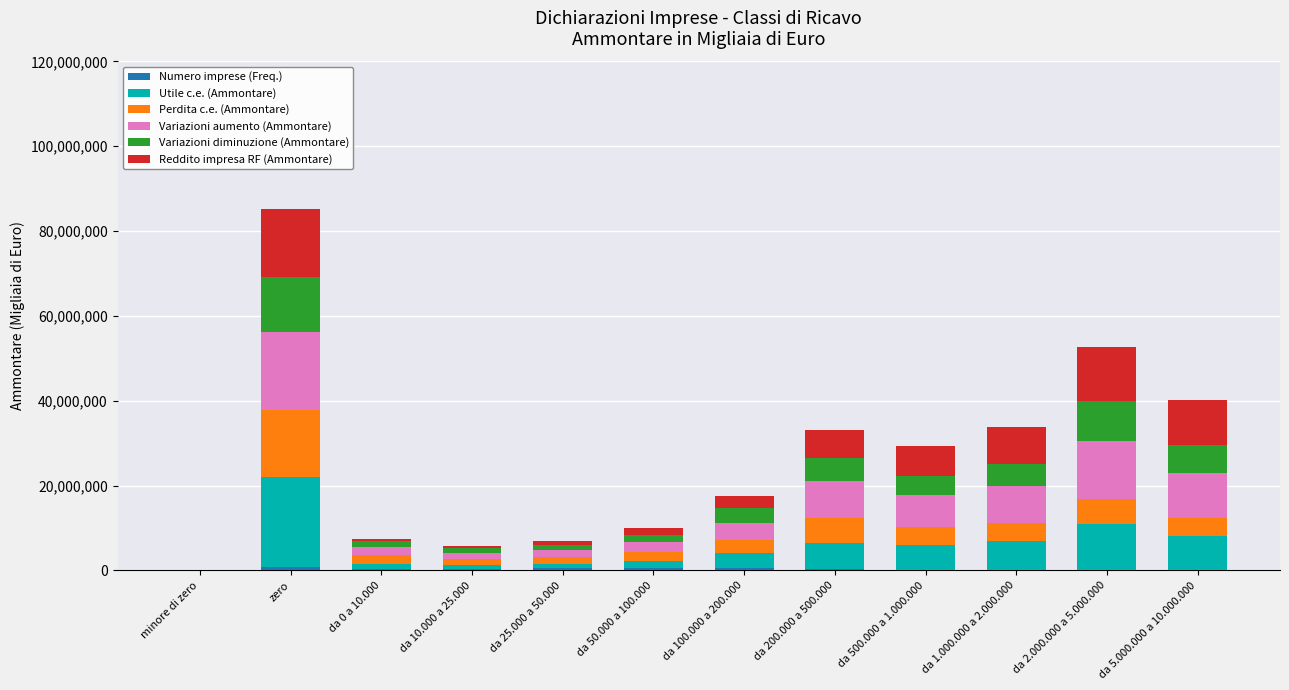

How many distinct data groups are displayed?

6